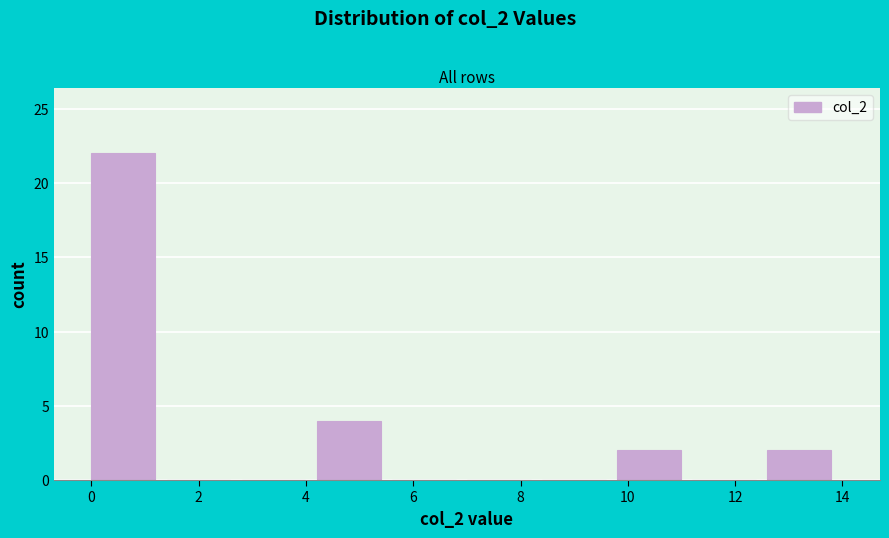

Over which range of the x-axis is the bar tallest?

0.0 to 1.4